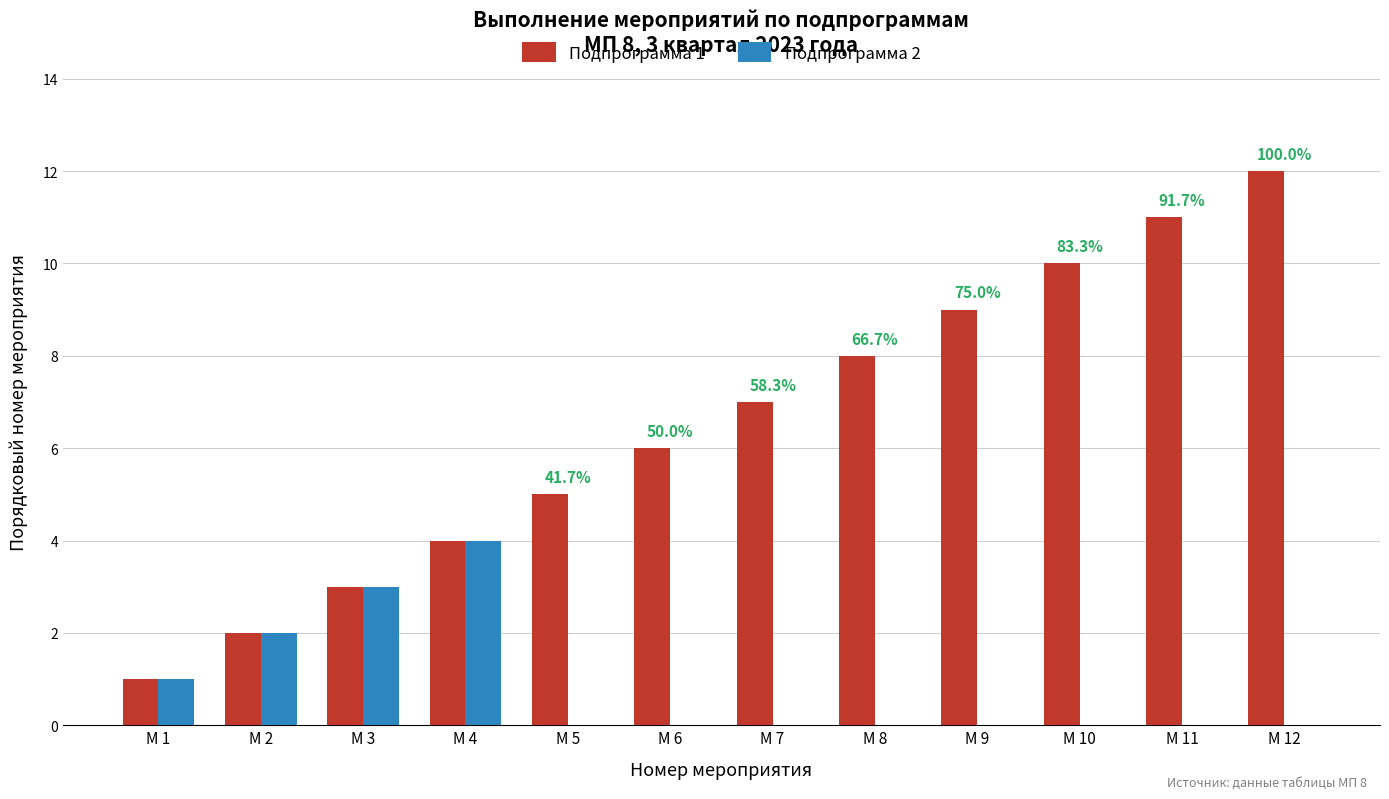

Which category has the highest value across all series?

М 12